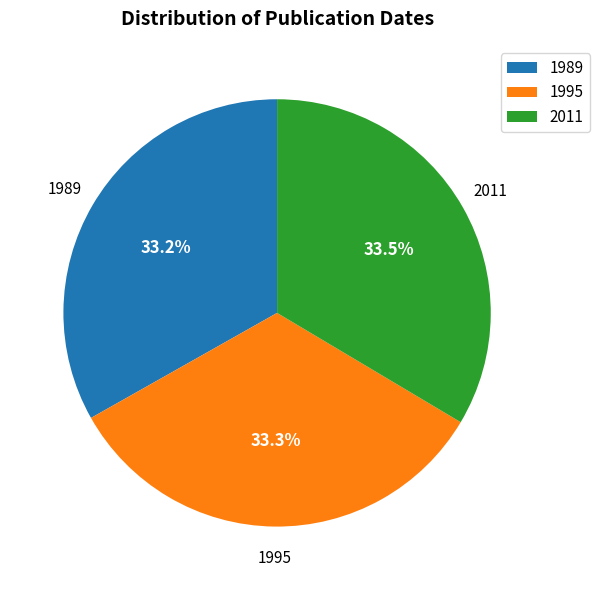

To the nearest percent, what is the average slice percentage?

33%